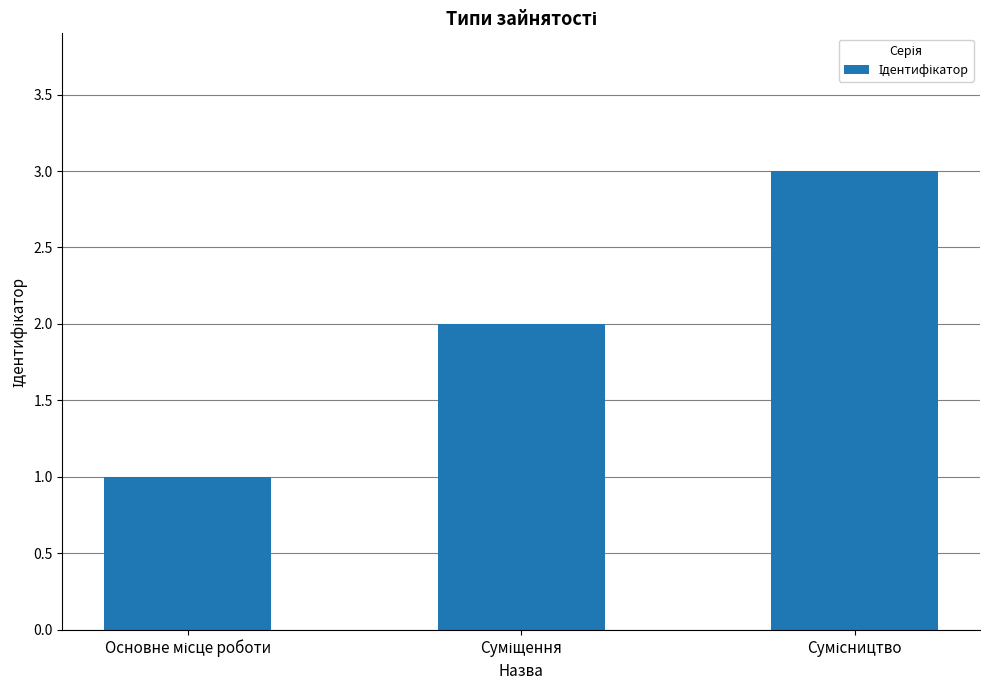

What is the maximum value shown in the chart?

3